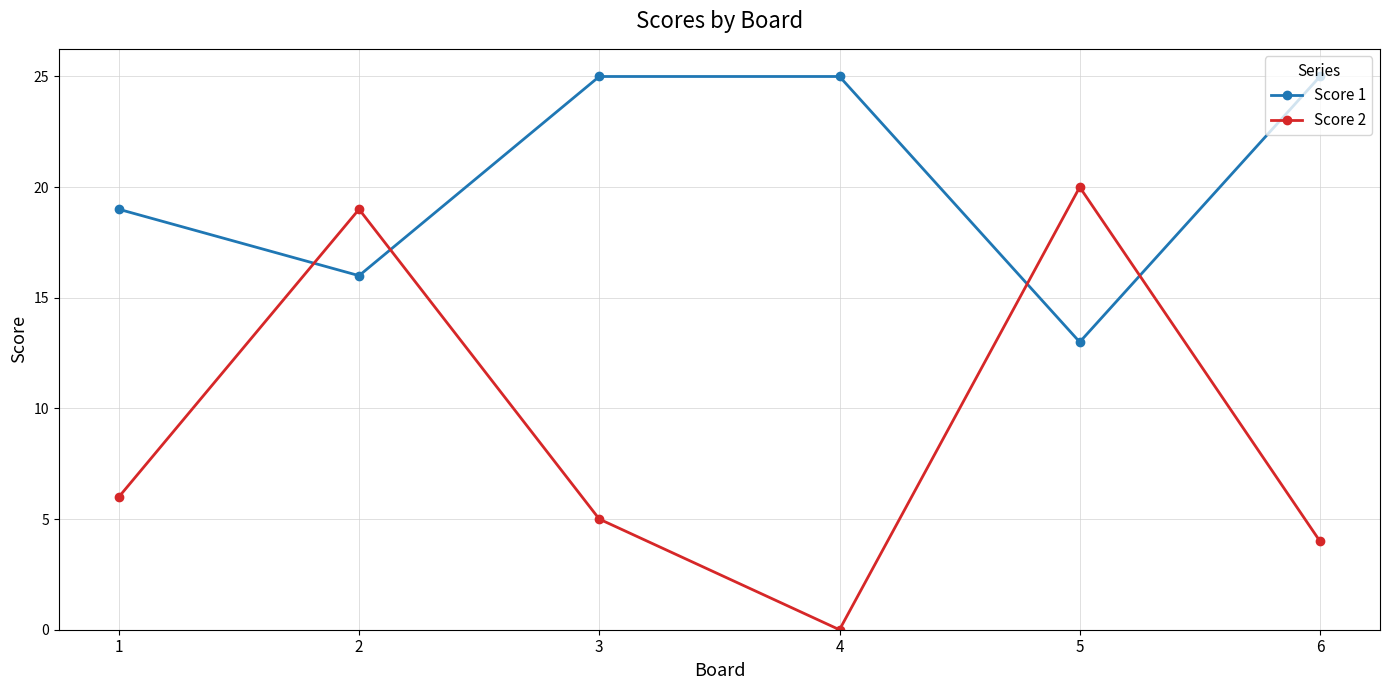

How many data points in Score 1 are less than 25?

3